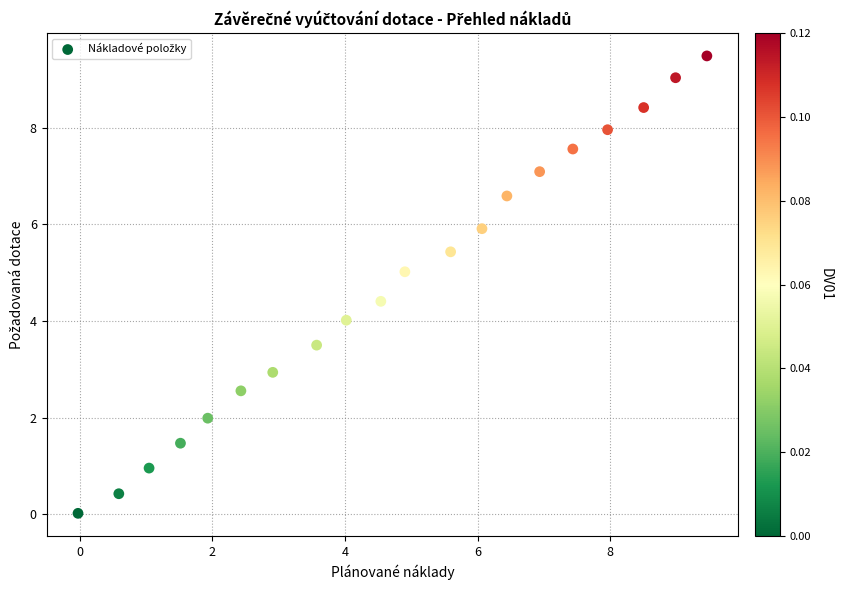

What is the range of X values (max minus min)?

9.5